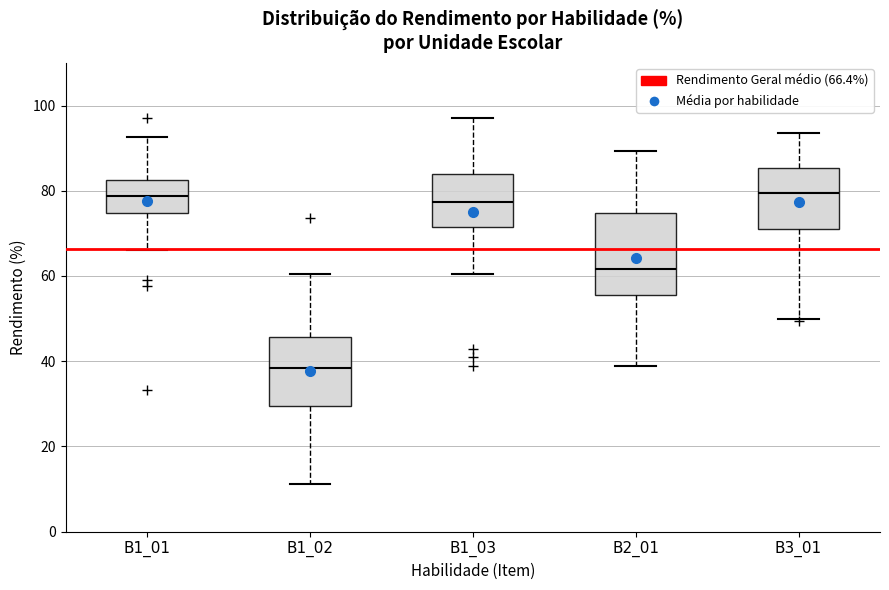

Which box has the lowest median line?

B1_02